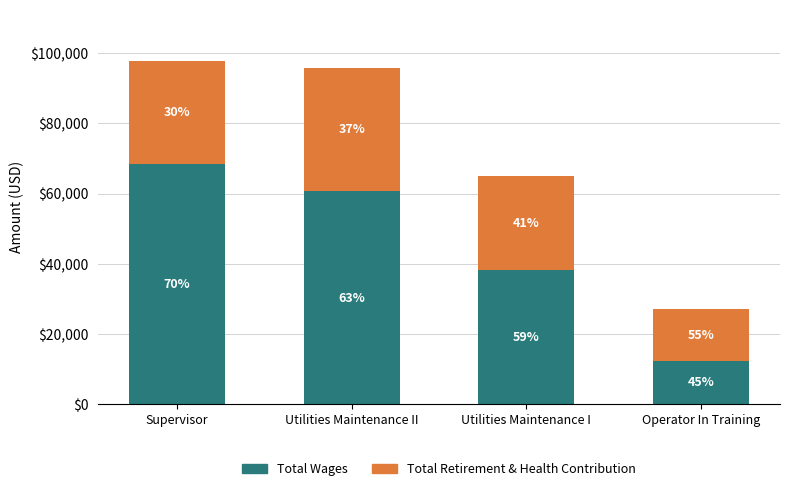

Which series has the largest total across all categories?

Total Wages